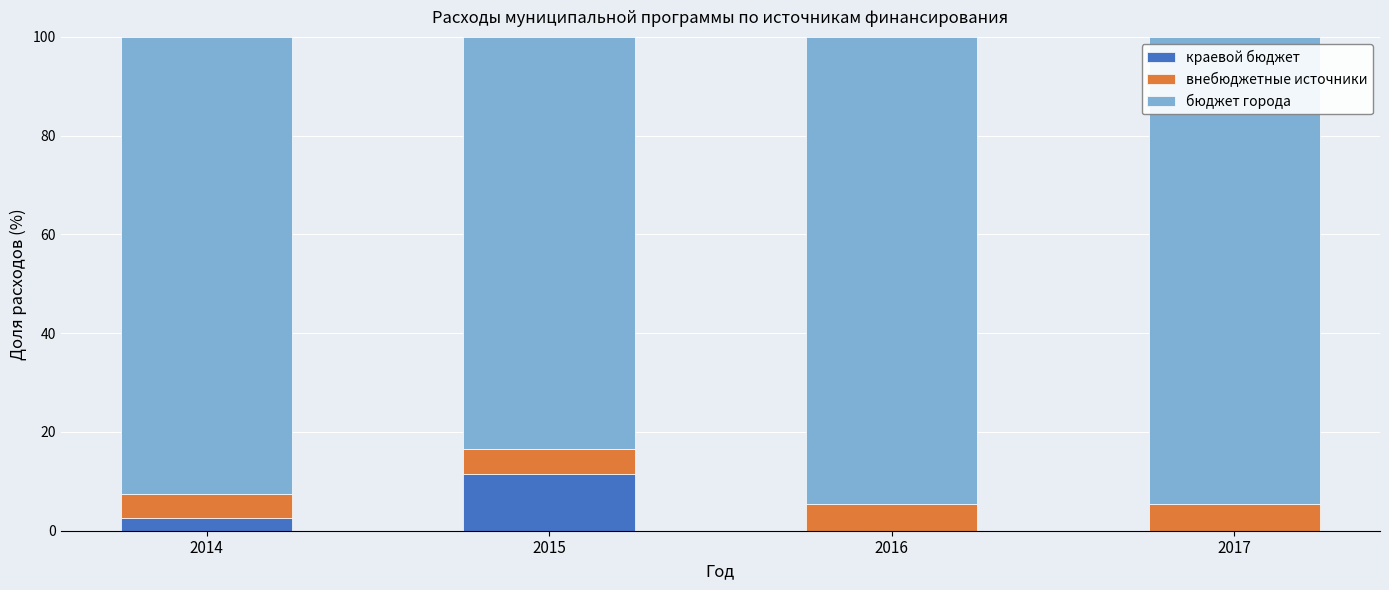

What is the highest value of the краевой бюджет series?

11.5